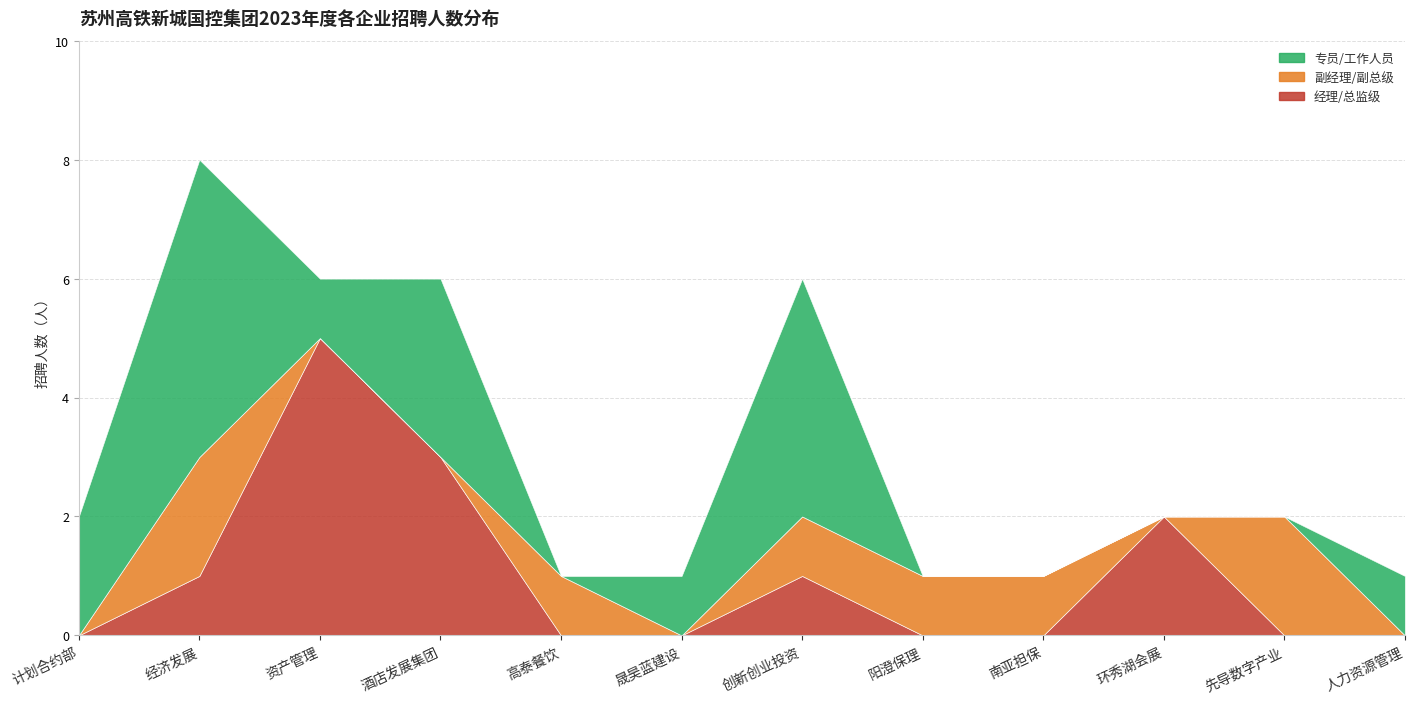

What are all the series names shown in the legend?

经理/总监级, 副经理/副总级, 专员/工作人员